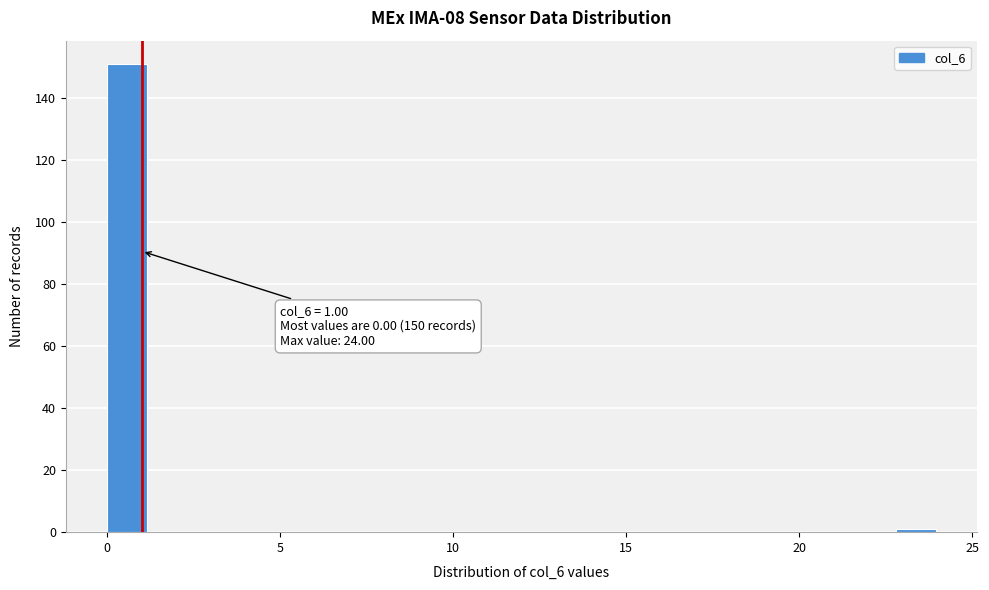

Read against the x-axis, roughly where is the centre of the tallest bar?

0.5